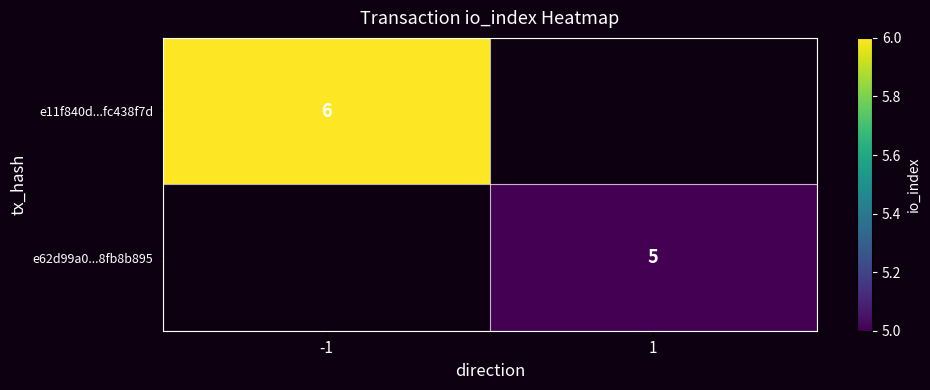

The value of e11f840d...fc438f7d at -1 is 4. True or false?

False